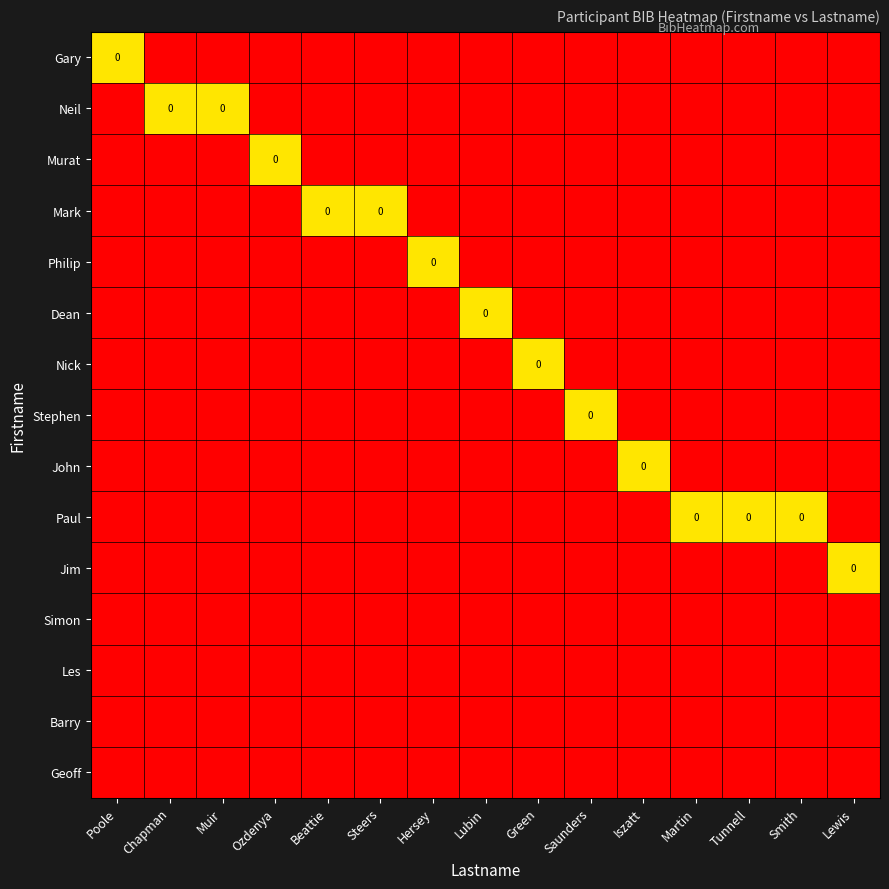

Is the value of Stephen at Lewis greater than the value of Geoff at Beattie?

No